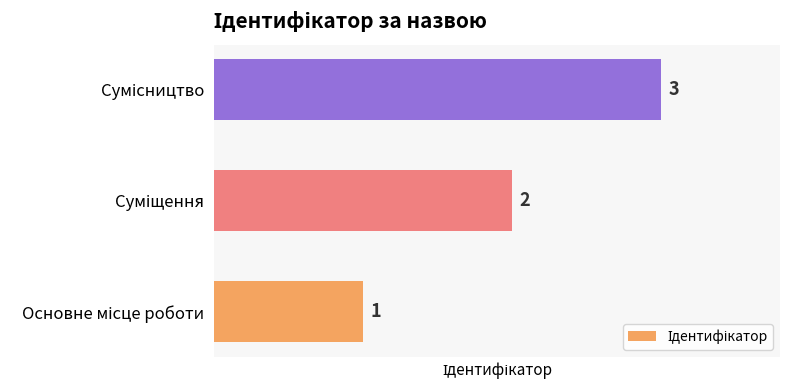

How many values are between 1 and 3?

3